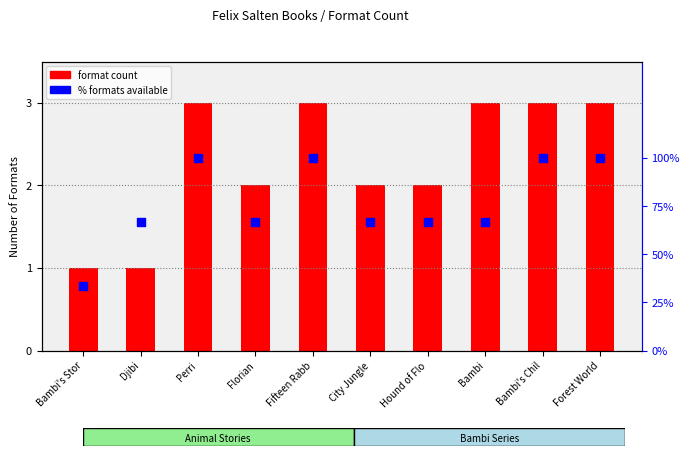

Is the value of format count at Bambi's Chil greater than the value of % formats available at Florian?

No